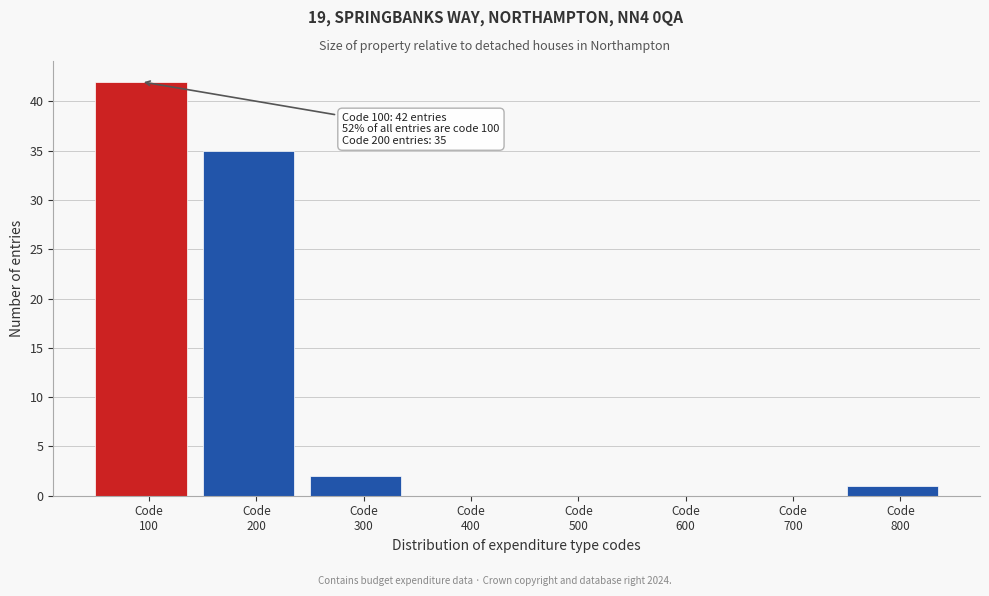

Which range on the x-axis has the tallest bar?

50 to 150